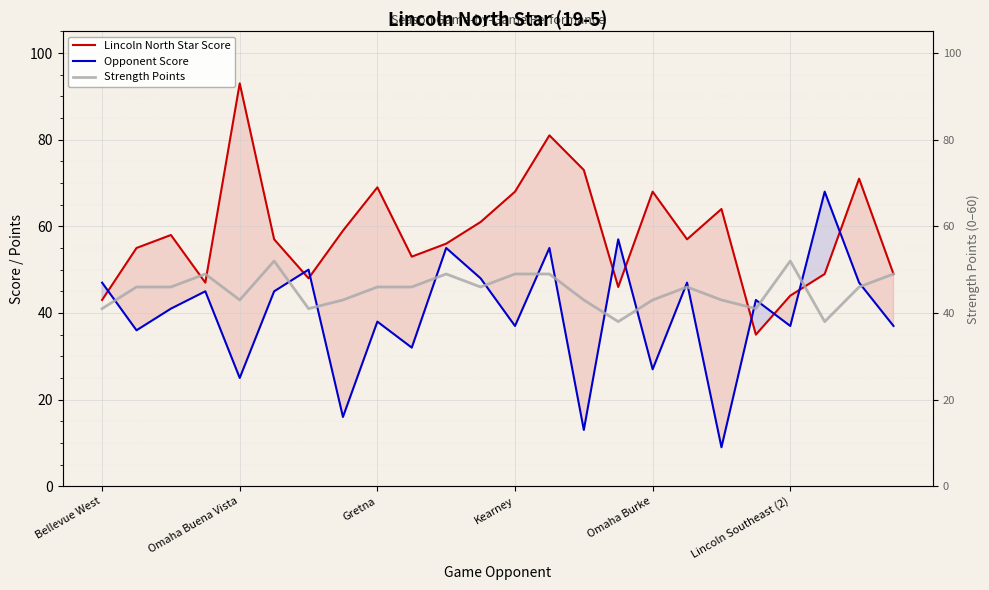

What is the difference between the maximum and minimum values in the Strength Points series?

14